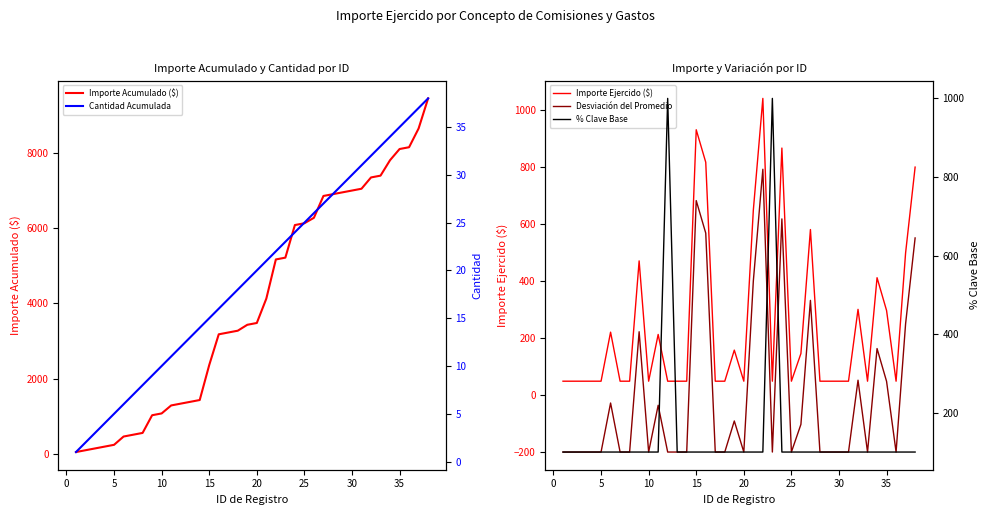

What is the maximum value for Importe Acumulado ($)?

9443.8